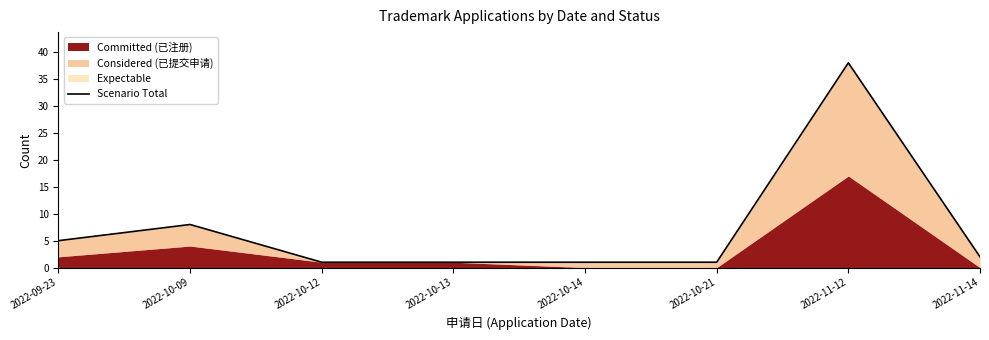

The chart shows a value of 1 at 2022-10-14. True or false?

True